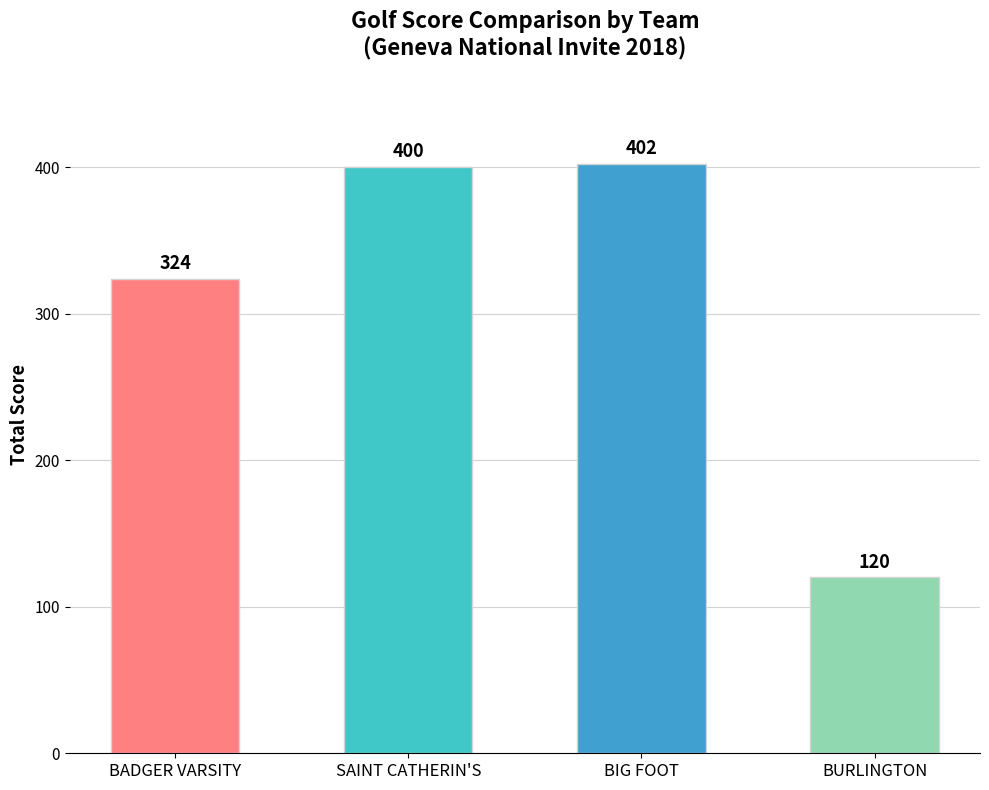

Between BIG FOOT and BURLINGTON, which is larger?

BIG FOOT